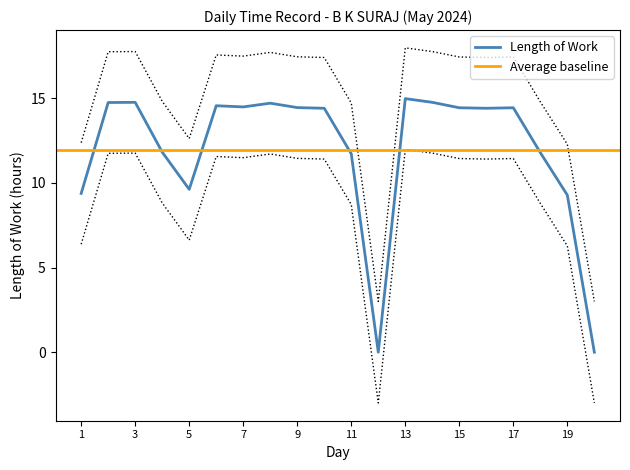

The chart shows a value of 17.5 at 7. True or false?

True